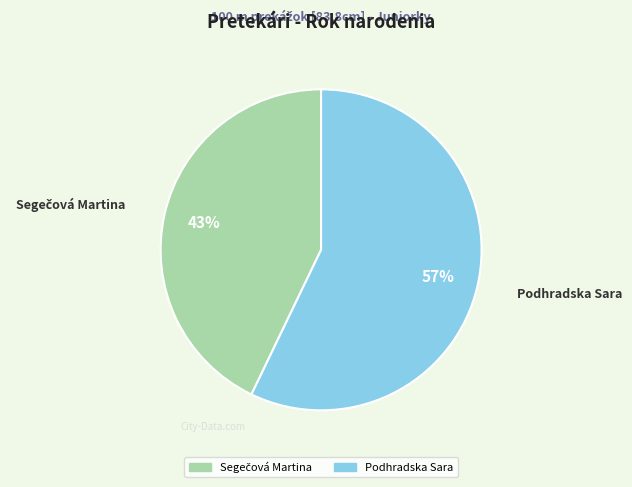

Which category accounts for the majority?

Podhradska Sara